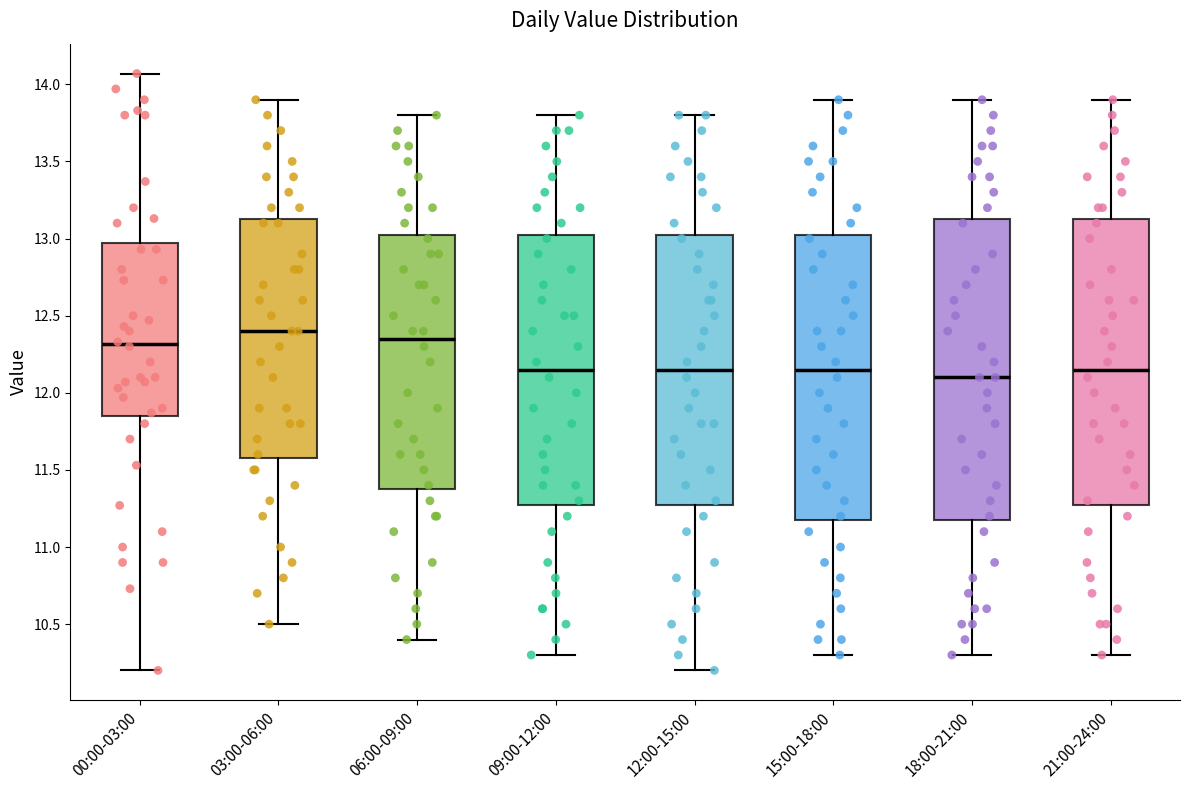

Comparing the boxes themselves (not the whiskers), which one is the tallest?

18:00-21:00